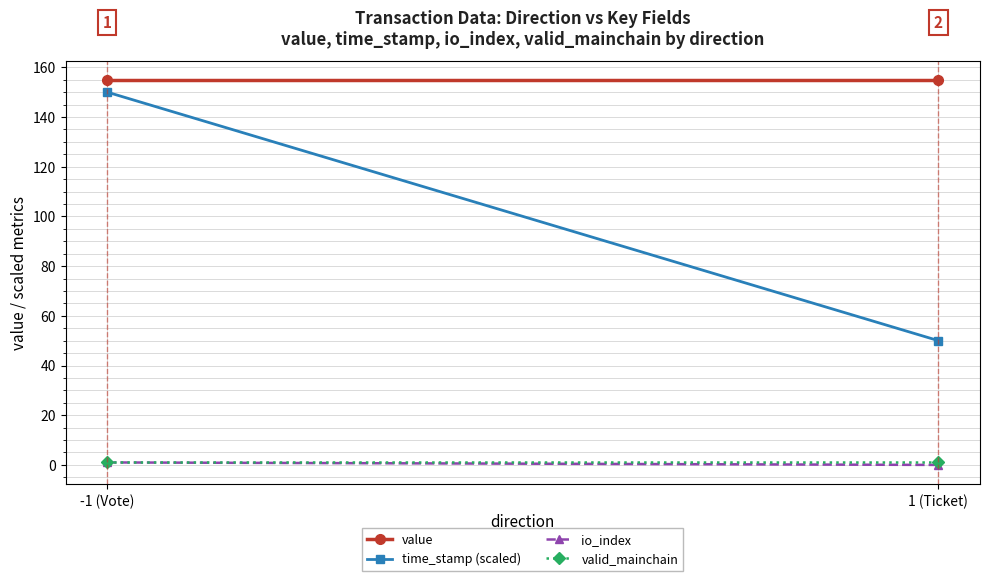

What position from the right is 1 (Ticket)?

1